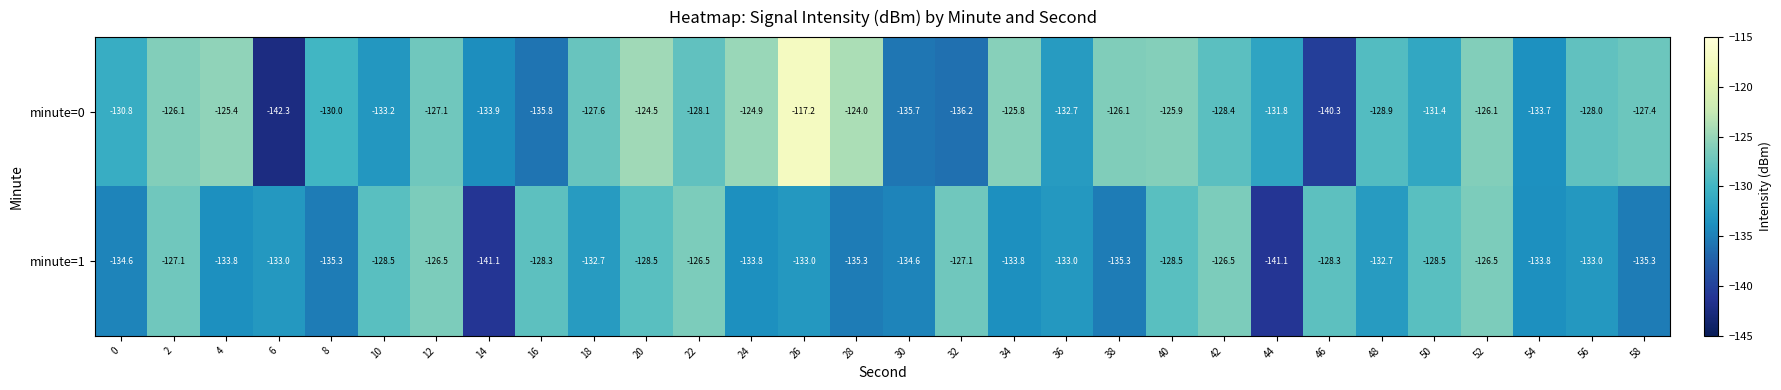

What is the minimum value for minute=1?

-141.1